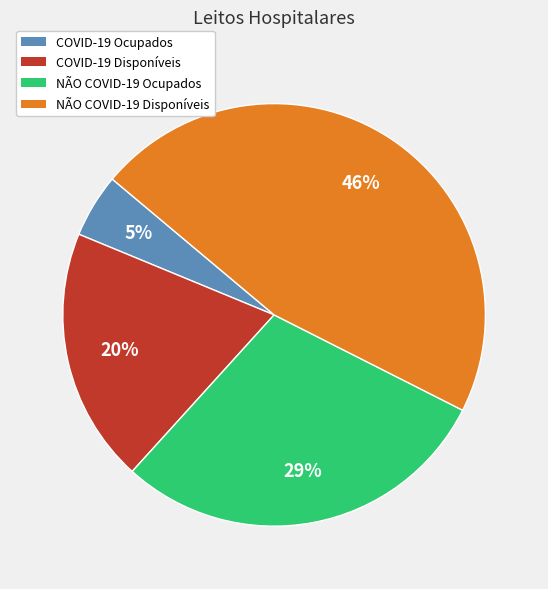

To the nearest percent, what is the average slice percentage?

25%